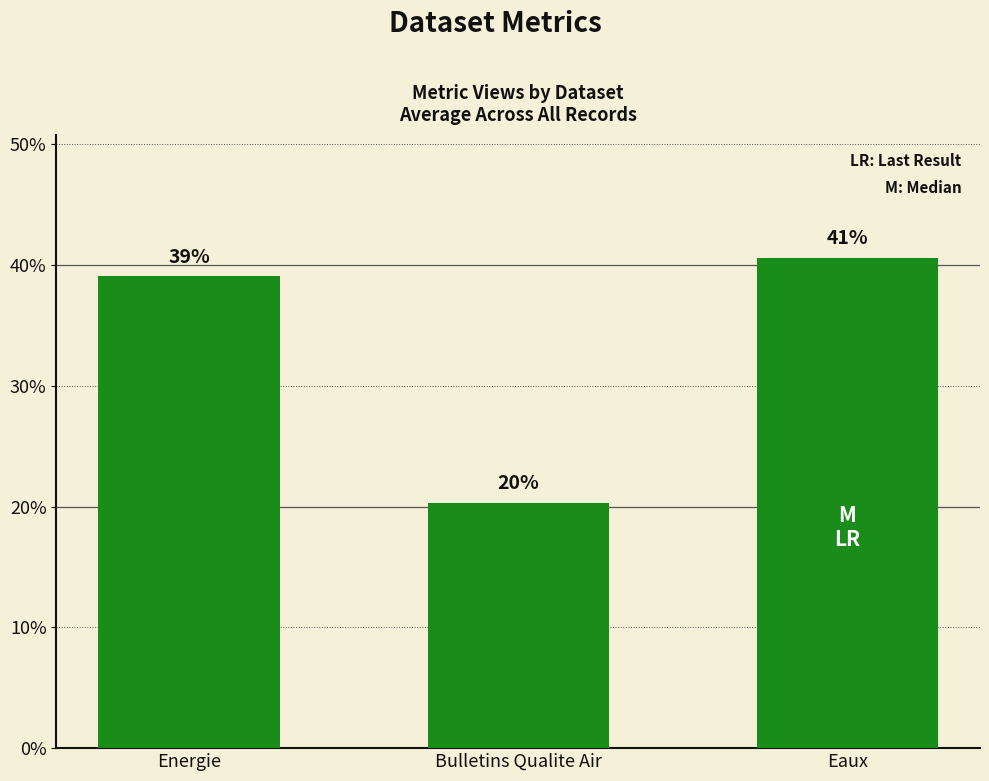

Rank the categories by value from highest to lowest.

Eaux, Energie, Bulletins Qualite Air